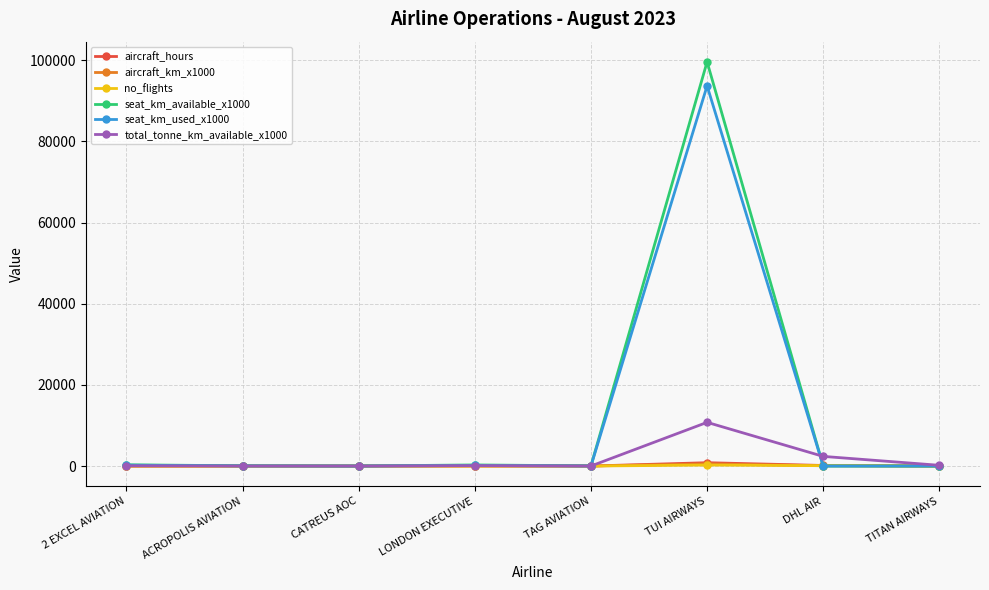

The value of seat_km_available_x1000 at TITAN AIRWAYS is 0.0. True or false?

True